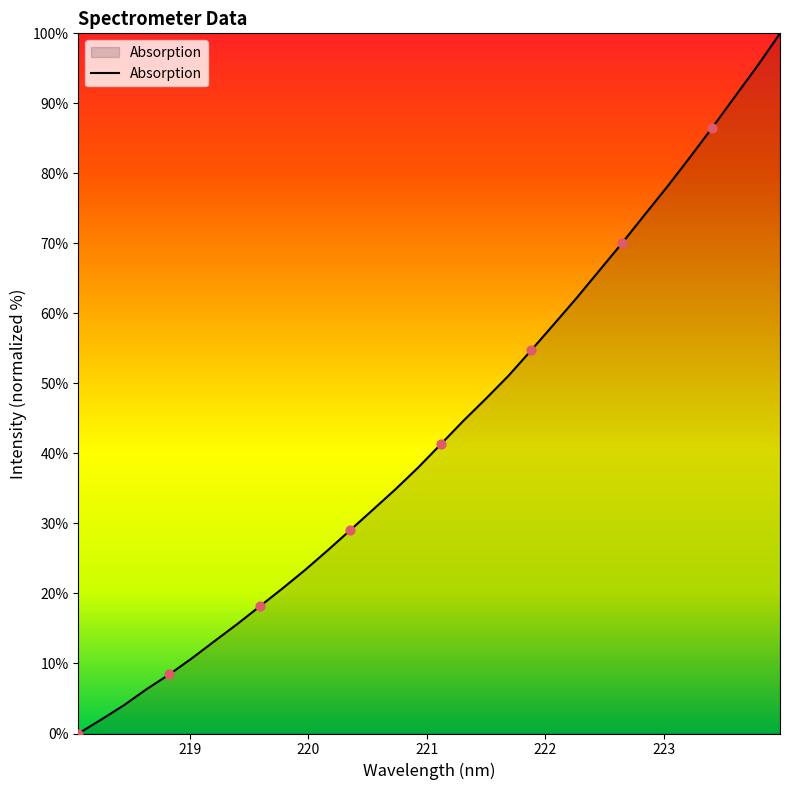

What is the difference between the maximum and minimum values?

100.0